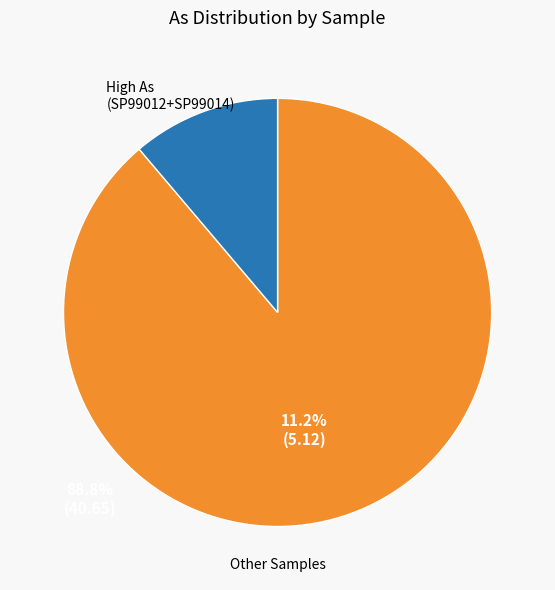

Count the number of slices in the pie.

2